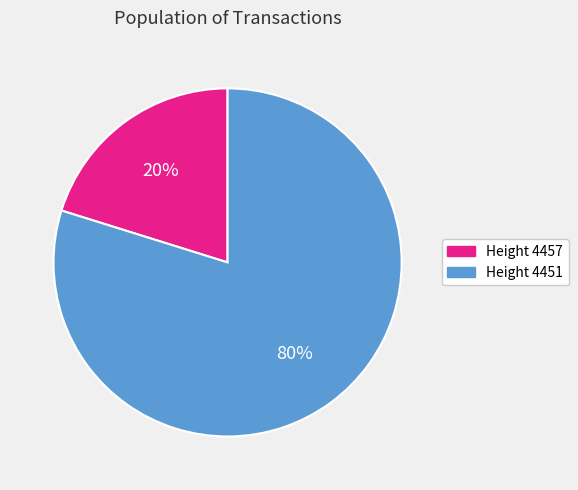

Does any single category account for the majority?

Yes